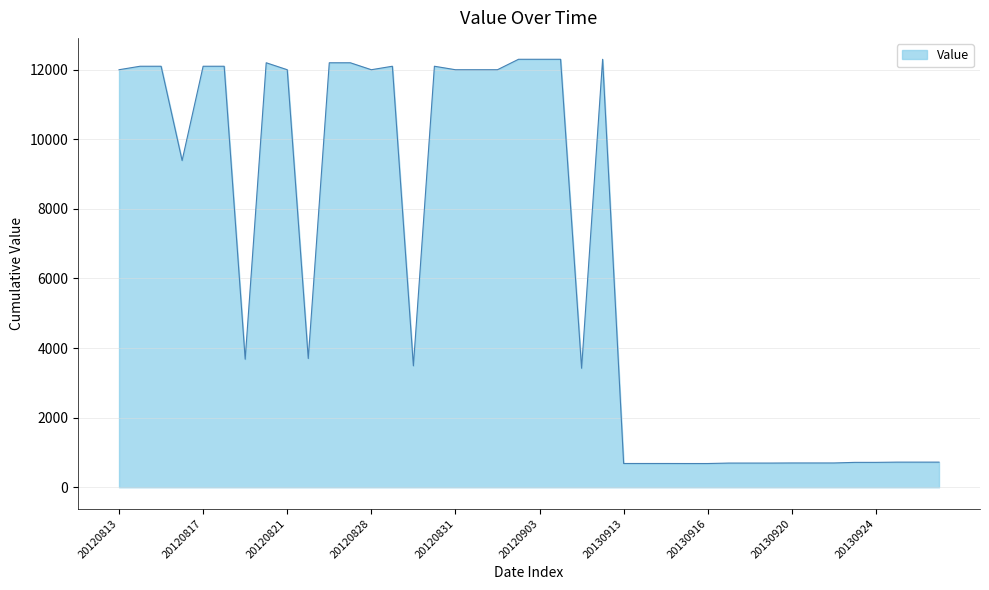

What is the difference between the maximum and minimum values?

11618